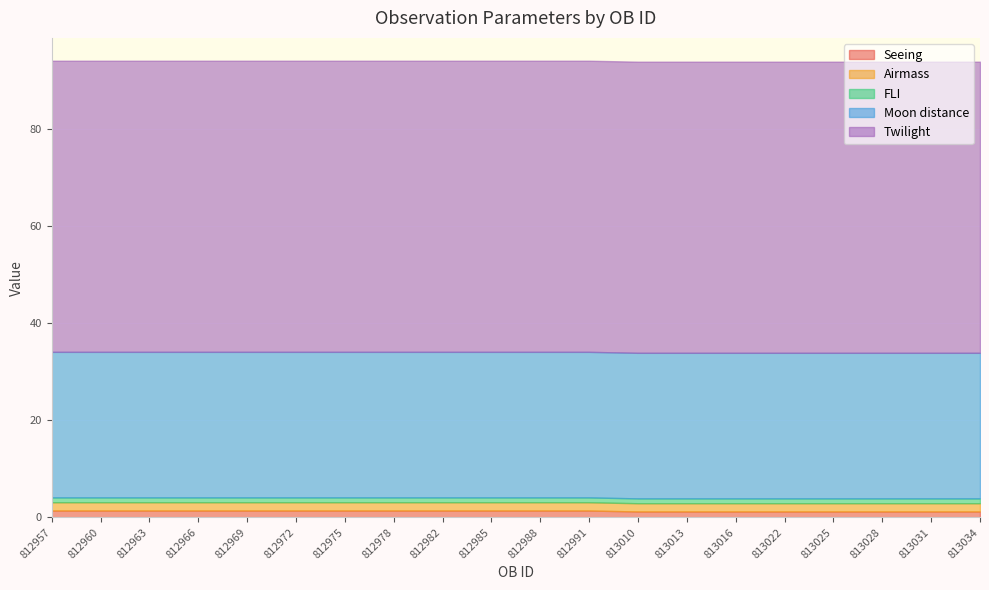

Which series changed the most between 812966 and 812985?

Seeing